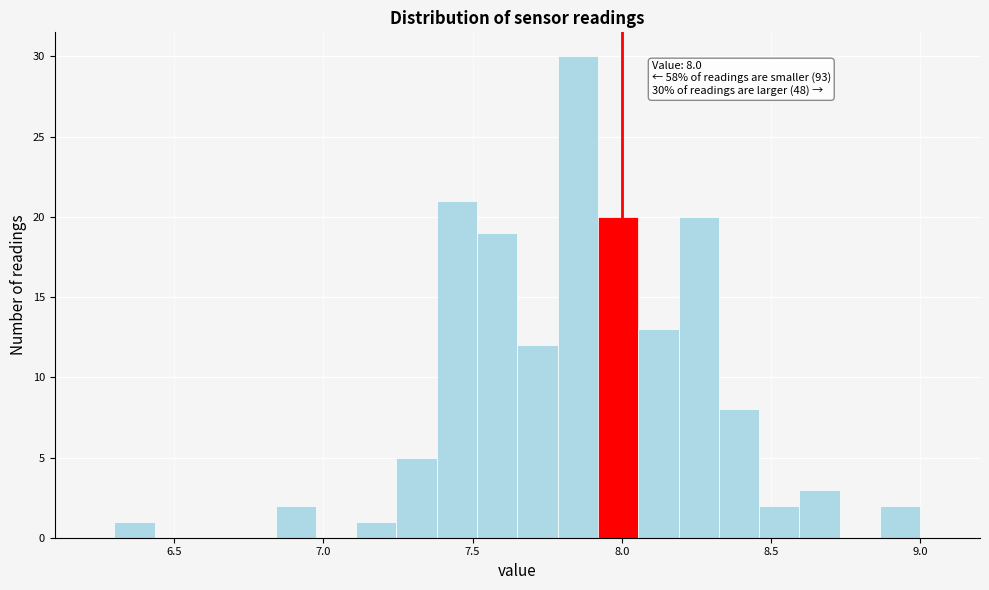

Read against the x-axis, roughly where is the centre of the tallest bar?

7.85